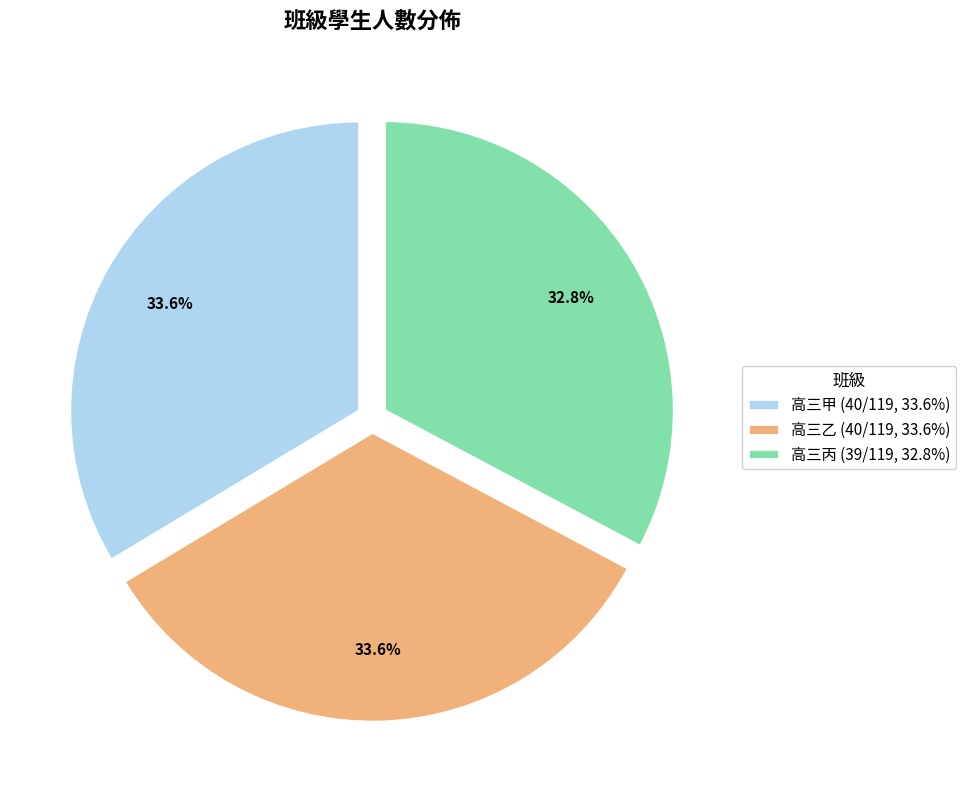

To the nearest percent, what is the average slice percentage?

33%